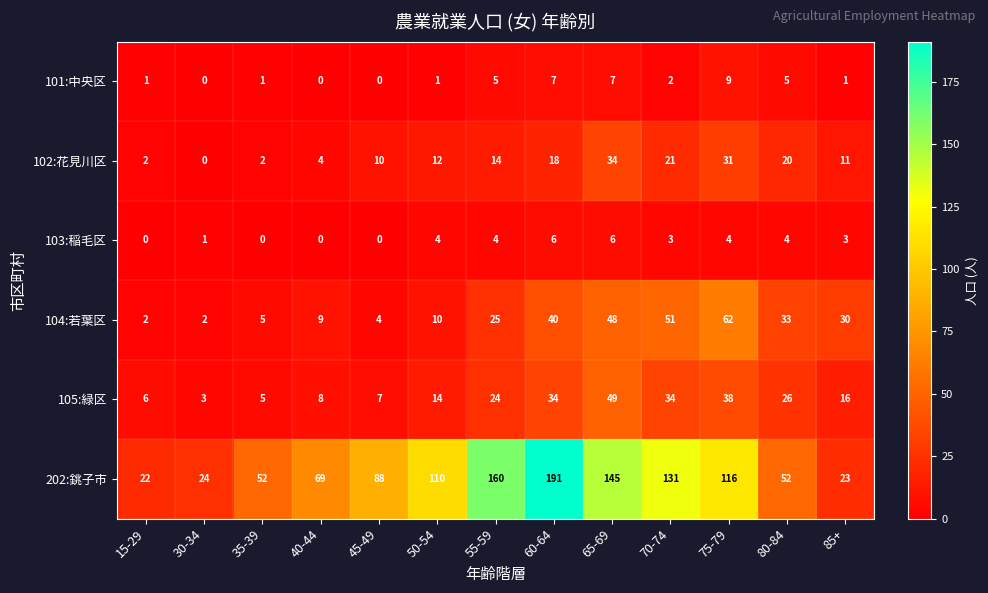

What is the sum of all 202:銚子市 values?

1183